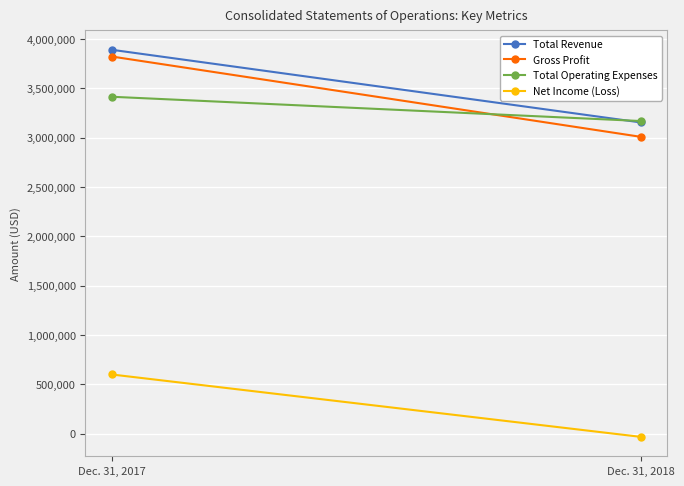

True or false: Total Revenue has a value of 4741195 at Dec. 31, 2018.

False